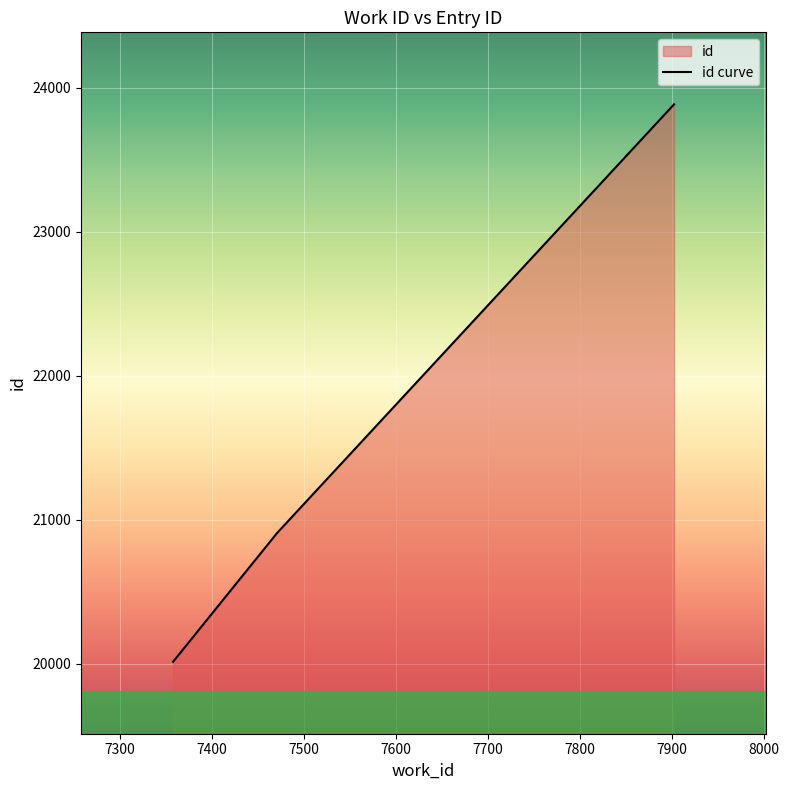

How many values are between 20013 and 23885?

3